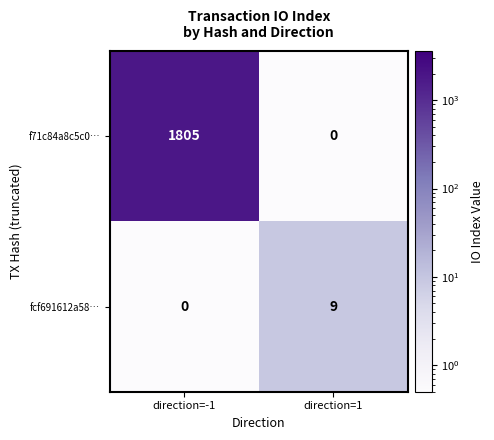

What is the difference between the highest and lowest values at direction=-1?

1805